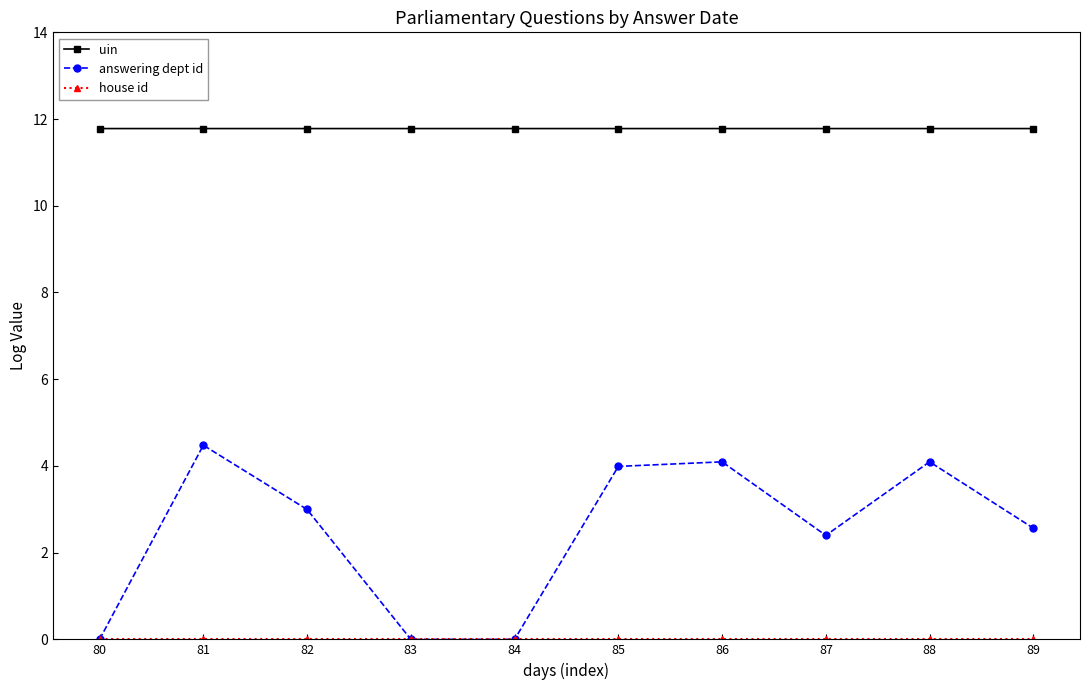

What is the total value across all series at 86?

15.9